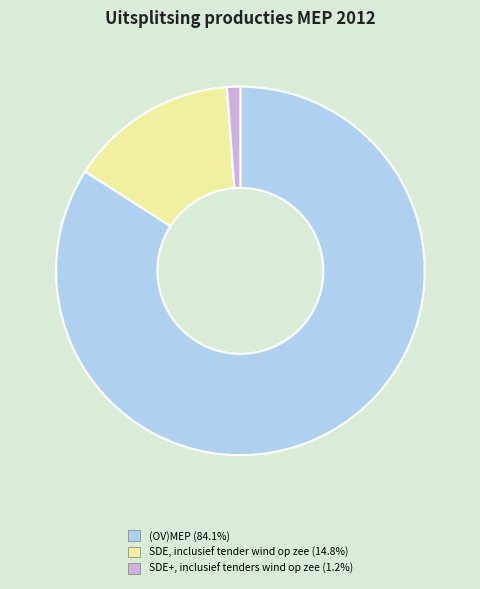

Is there a majority slice in this chart?

Yes